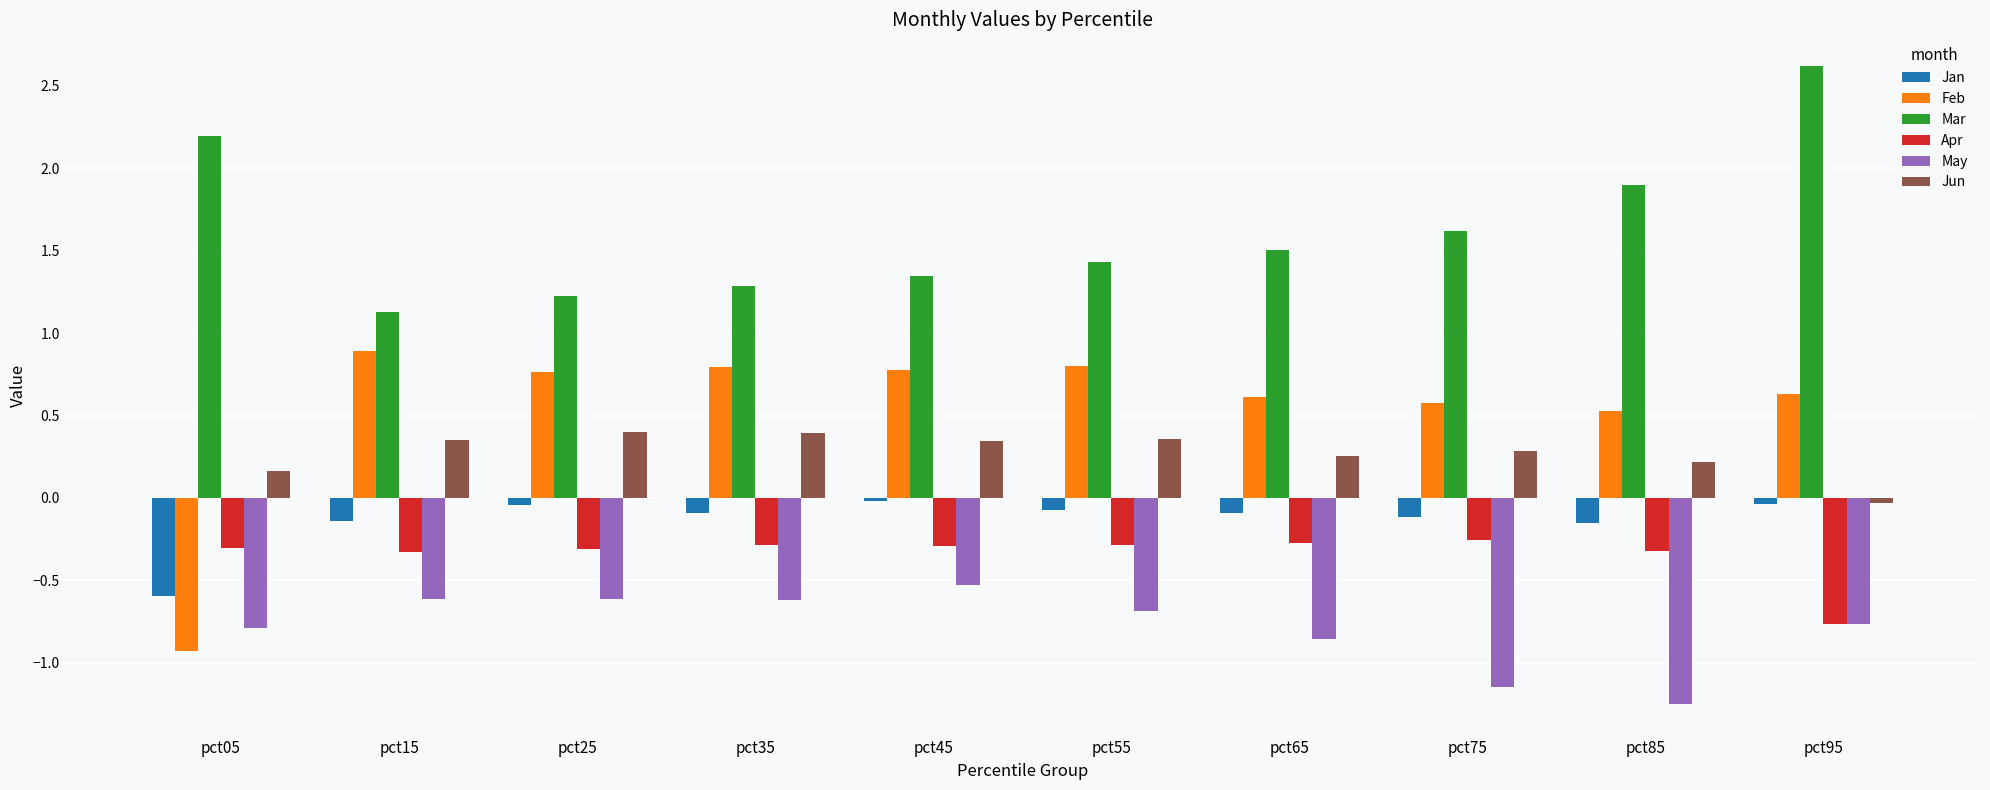

Read the Jan value at pct75.

-0.1